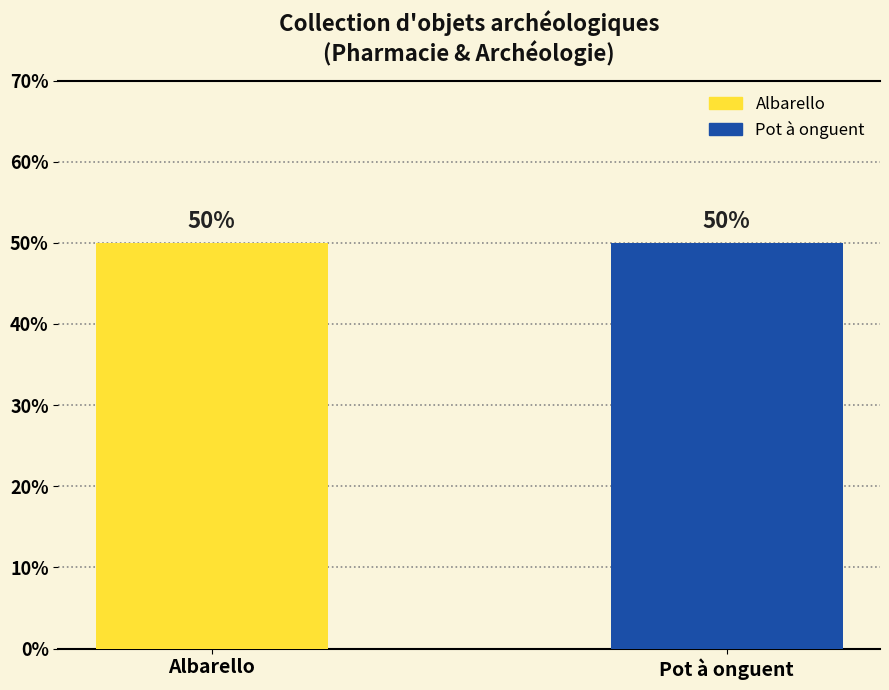

At which category is the sum across all series the highest?

Albarello